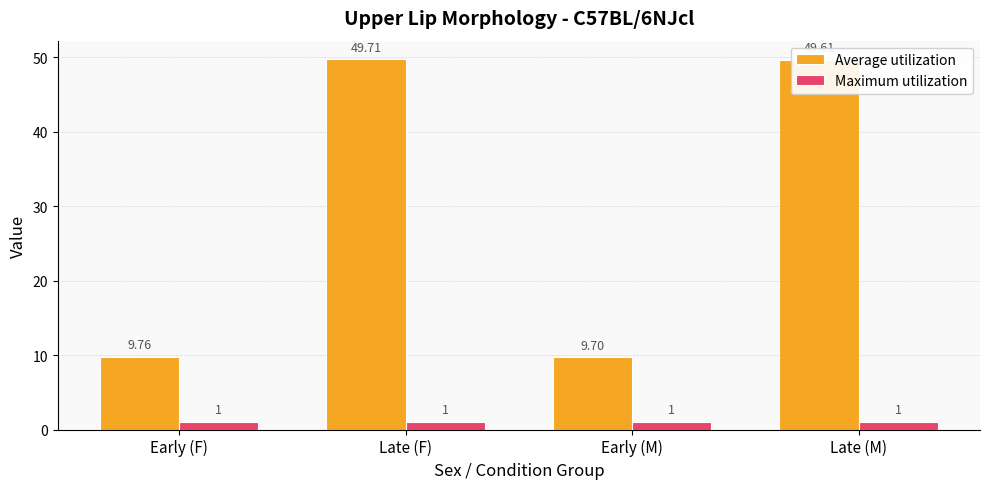

The Average utilization series shows 76.8 at Late (M). True or false?

False